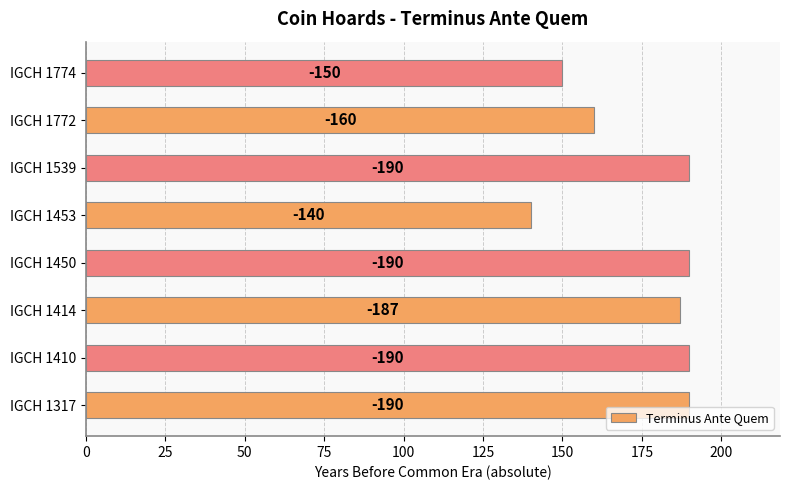

Are the bars horizontal?

Yes